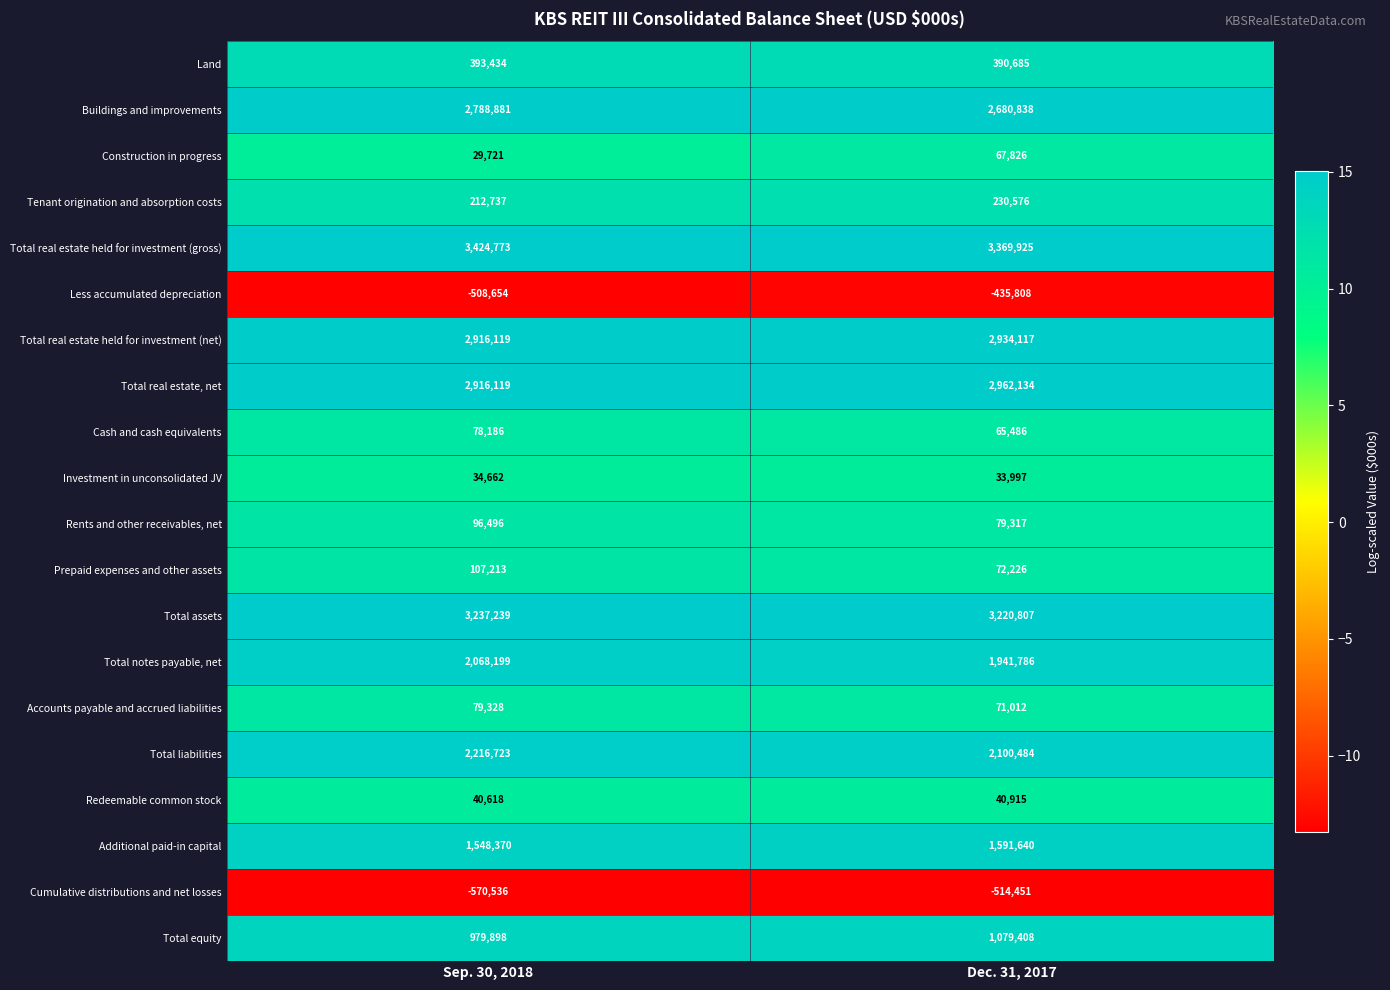

At how many categories does at least one series exceed 14?

2